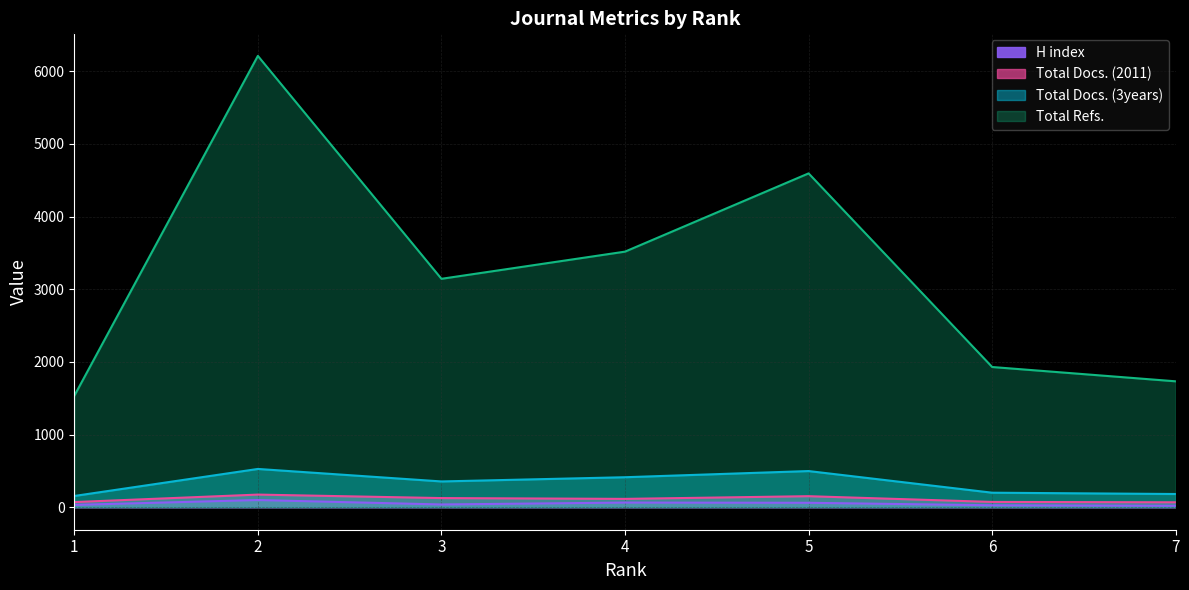

List the labels in order of H index value, smallest first.

7, 6, 1, 3, 5, 4, 2